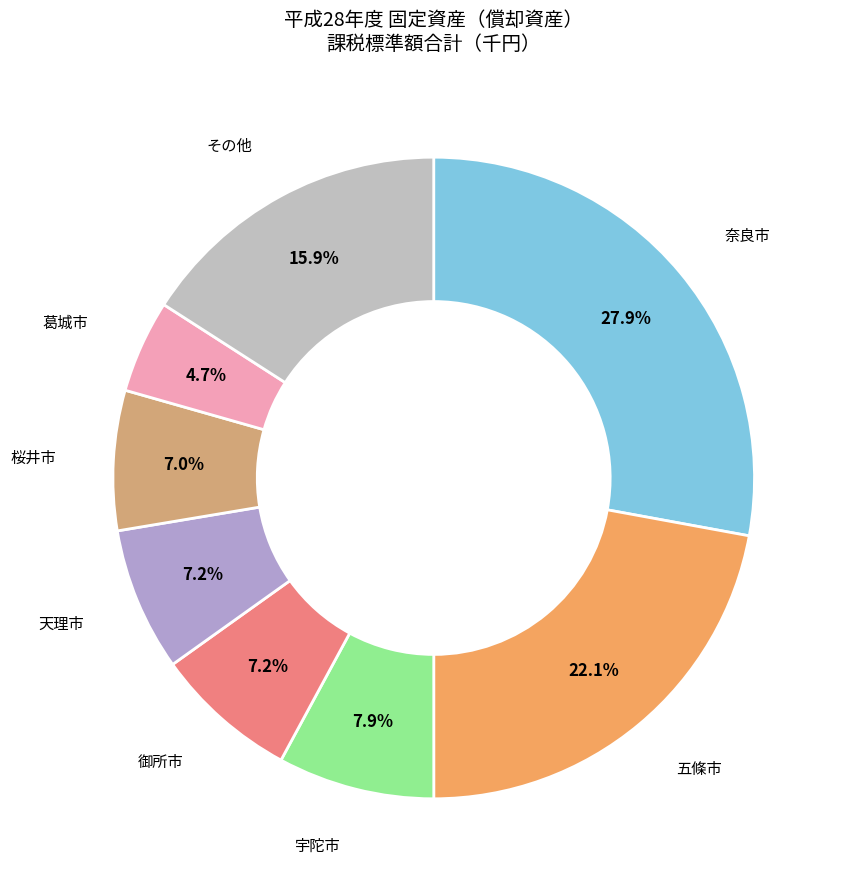

To the nearest percent, what is the difference between the largest and smallest slice percentages?

23%